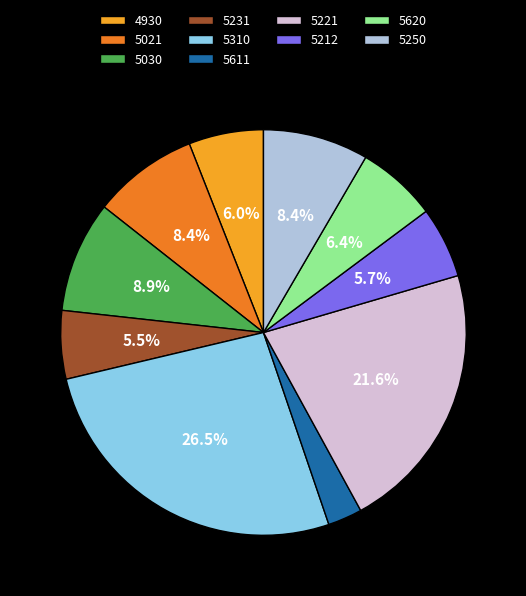

Do 4930 and 5030 together represent more than half of the pie?

No